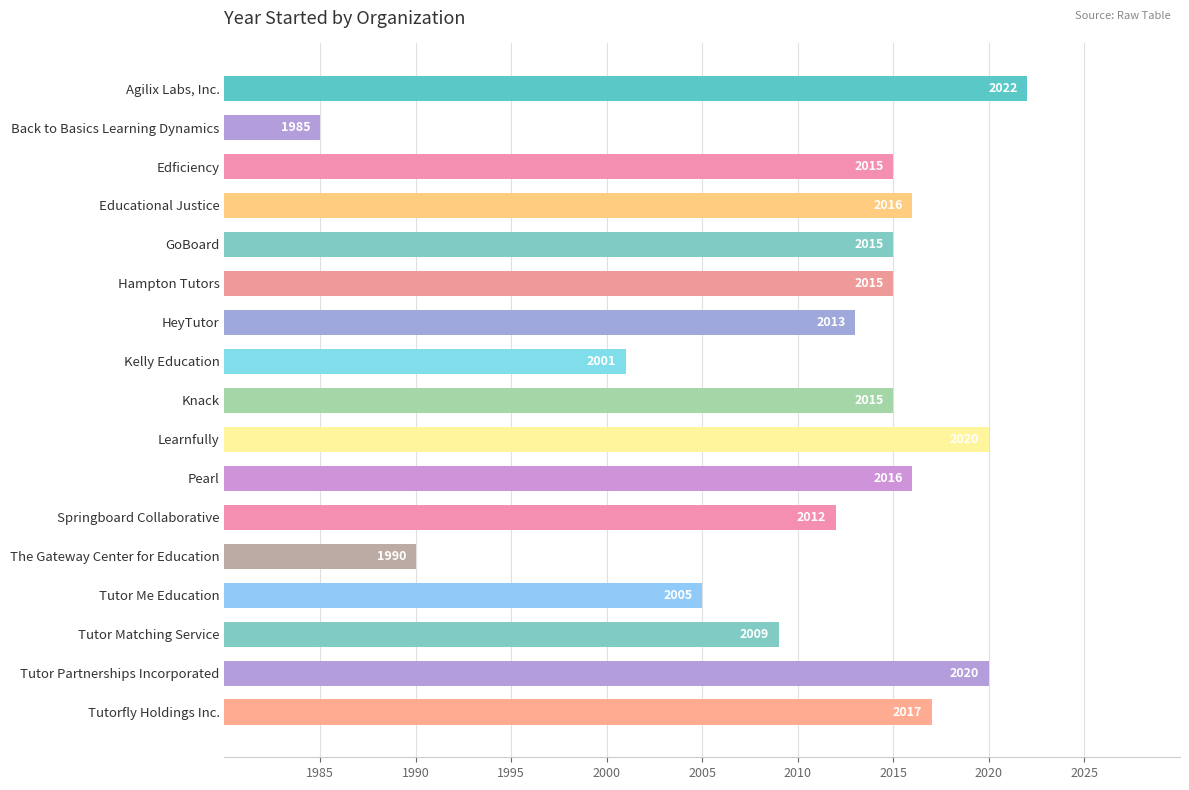

How many data points are less than 2015?

7